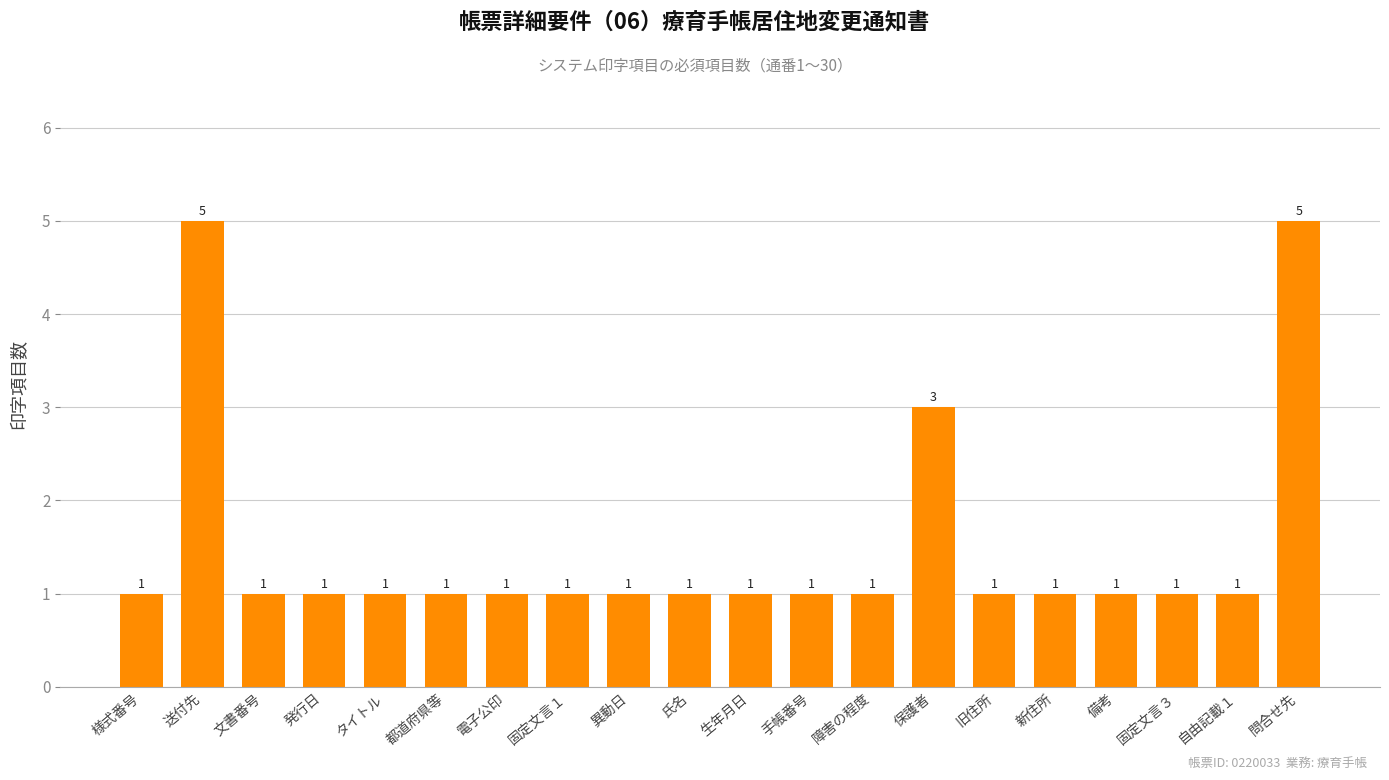

What is the greatest value displayed?

5